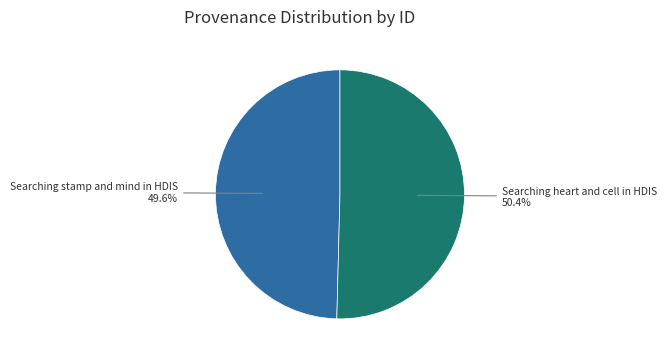

What is the largest slice in the pie chart?

Searching heart and cell in HDIS